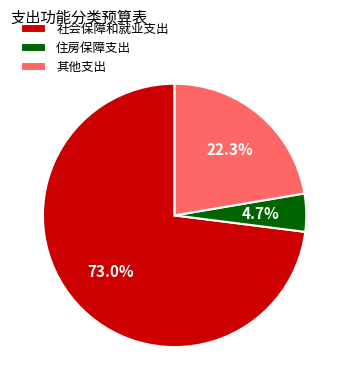

How many slices are in this pie chart?

3